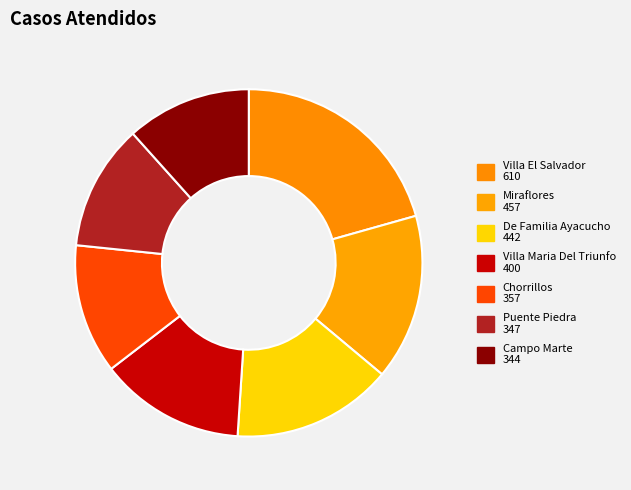

What percentage is the Chorrillos slice, to the nearest percent?

12%